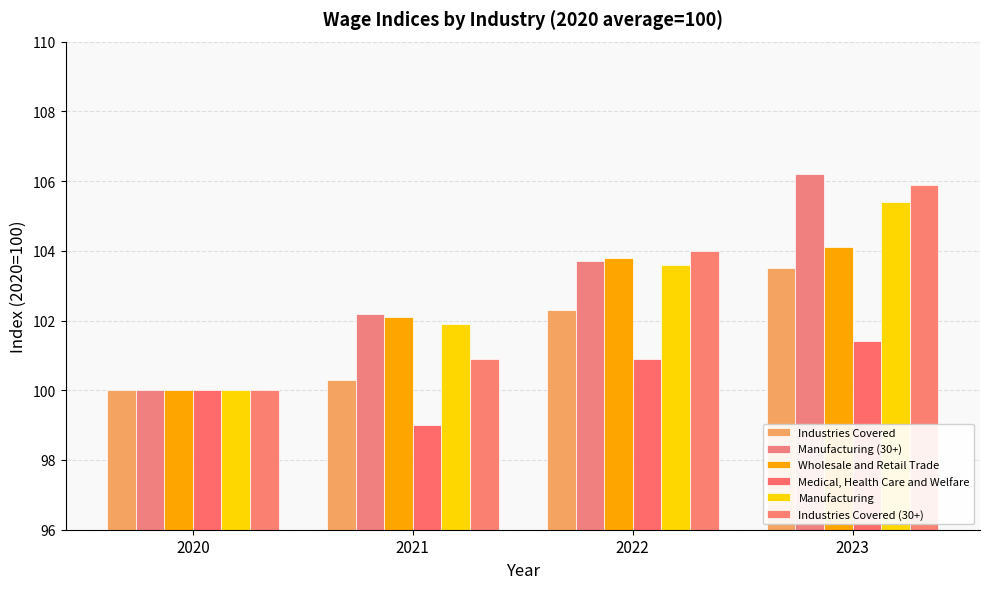

What is the maximum value for Industries Covered (30+)?

105.9